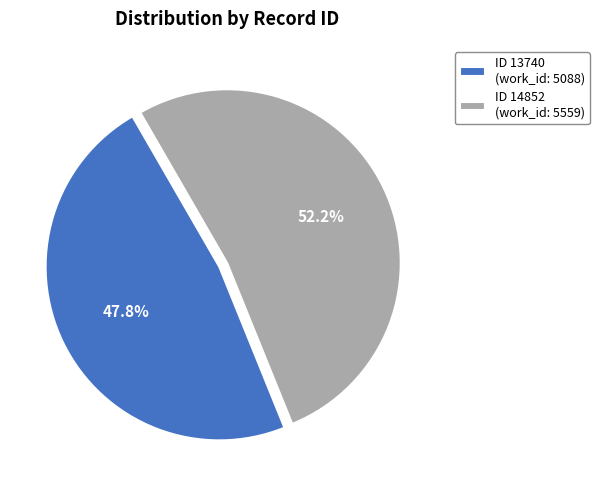

How much of the chart is everything except ID 13740 (work_id: 5088)?

52.2%